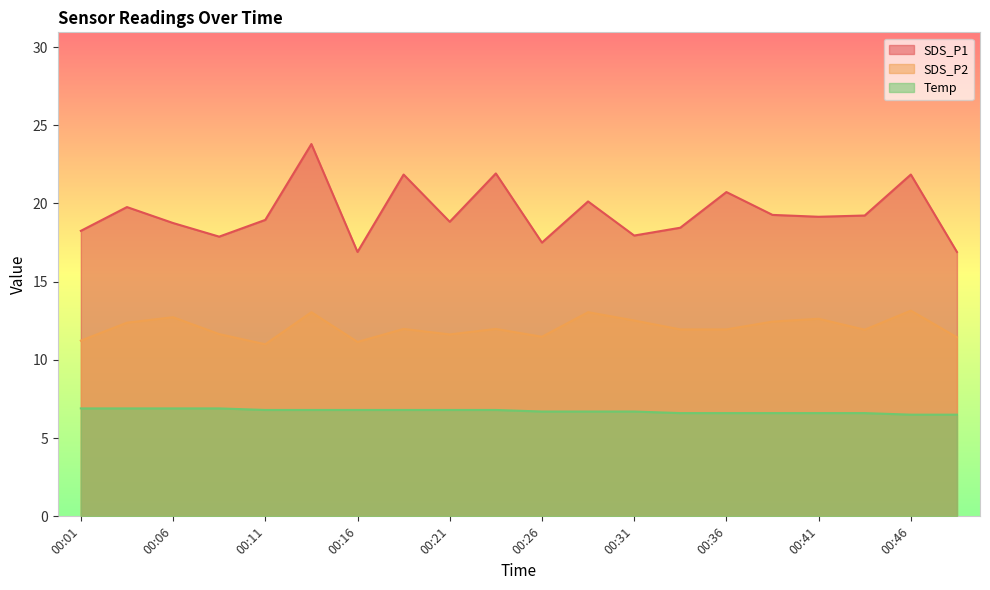

Does the chart have visible grid lines?

No